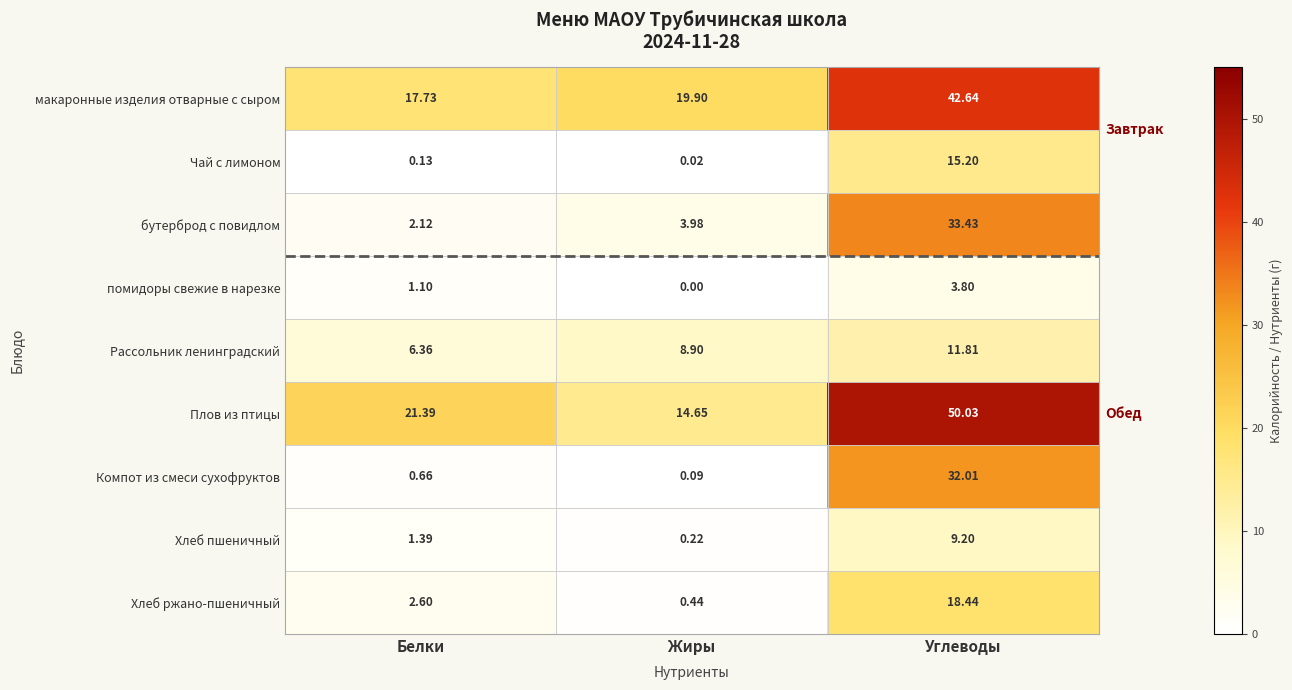

Which series has the widest spread of values?

Плов из птицы